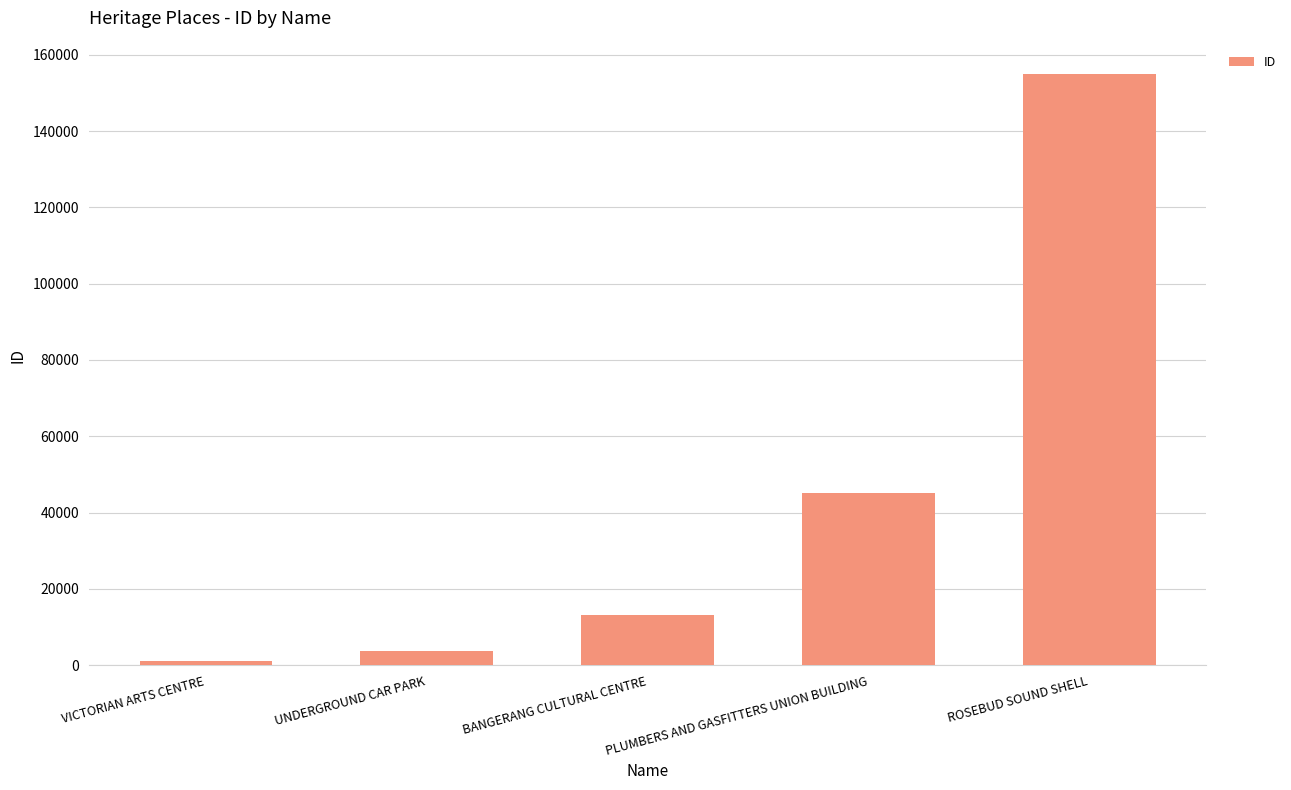

How many bars are there in total?

5